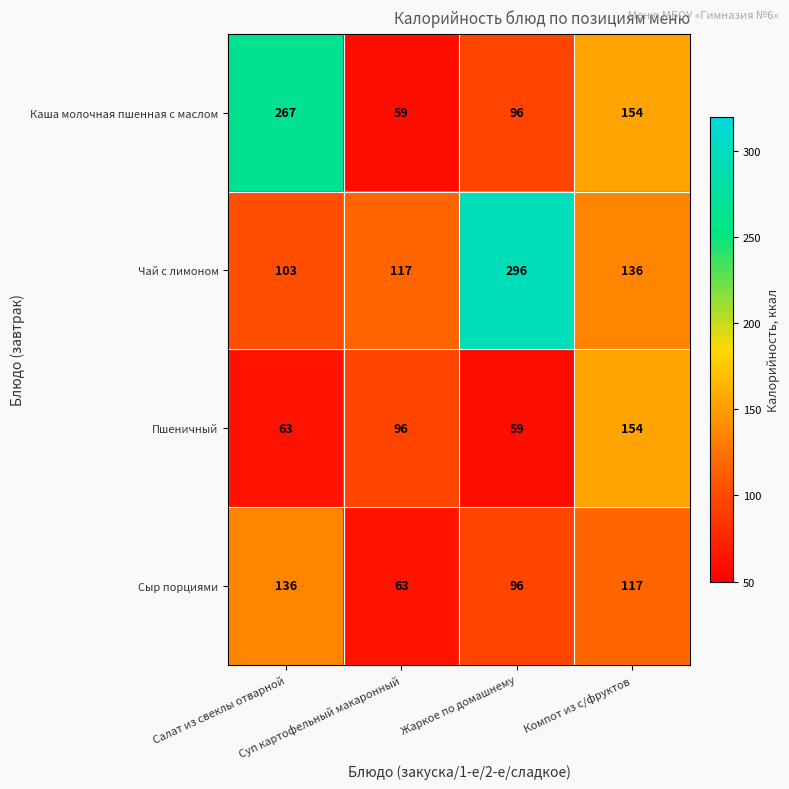

Count the Каша молочная пшенная с маслом values in the range 96 to 267.

3